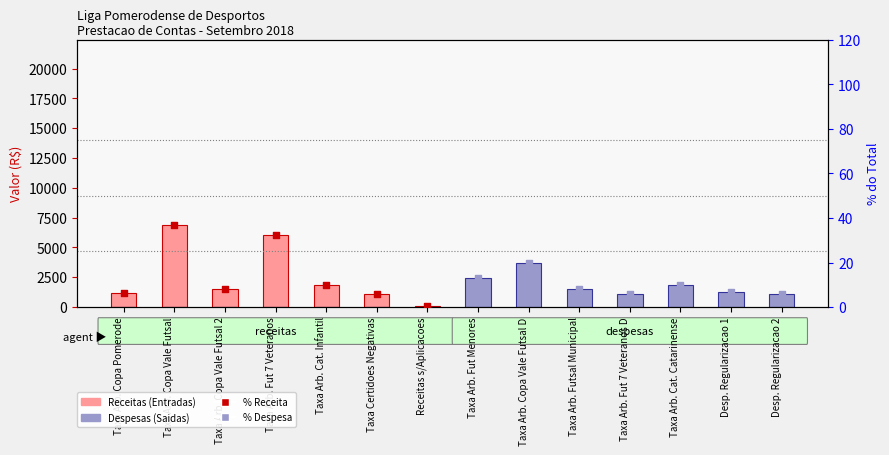

Which series contains the lowest Y value?

Receitas (Entradas)